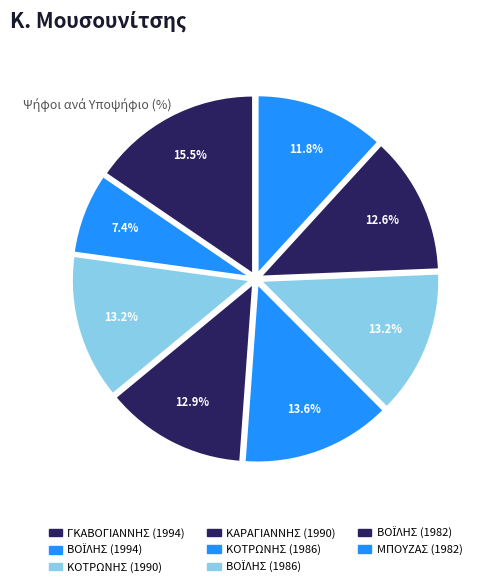

To the nearest percent, what is the difference between the largest and smallest slice percentages?

8%